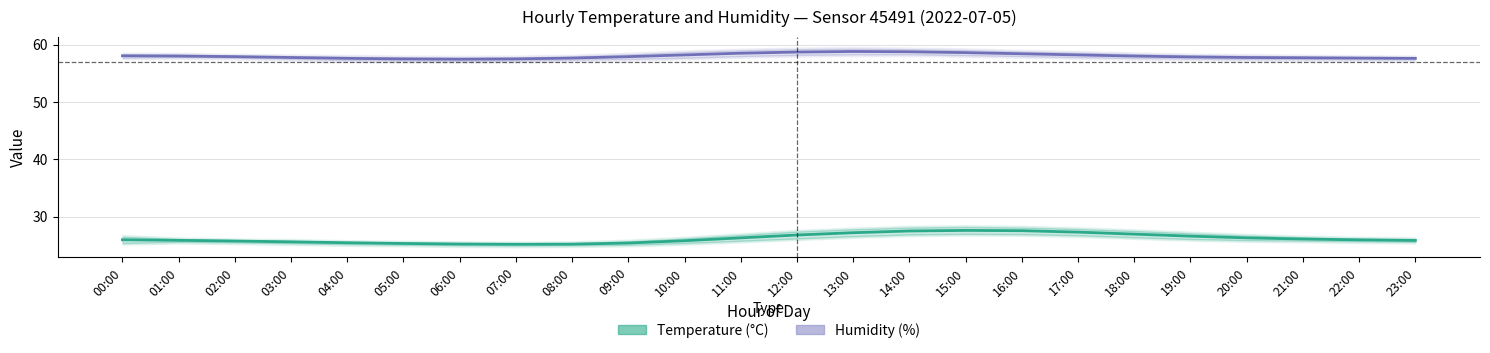

At which category does temperature_mean reach its first local valley?

07:00